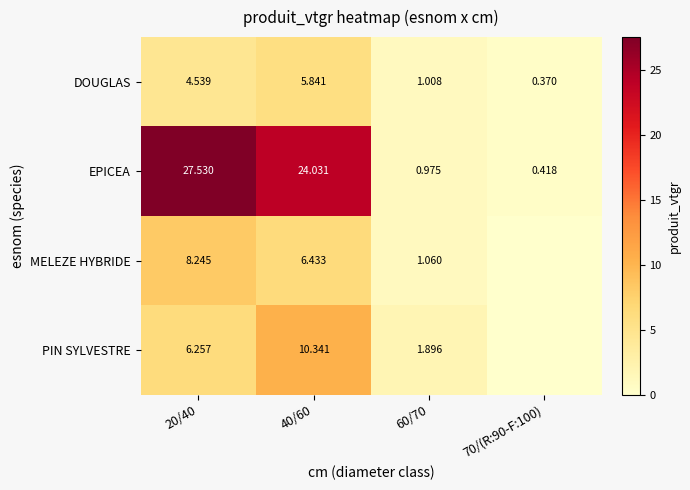

The value of EPICEA at 40/60 is 24.0. True or false?

True